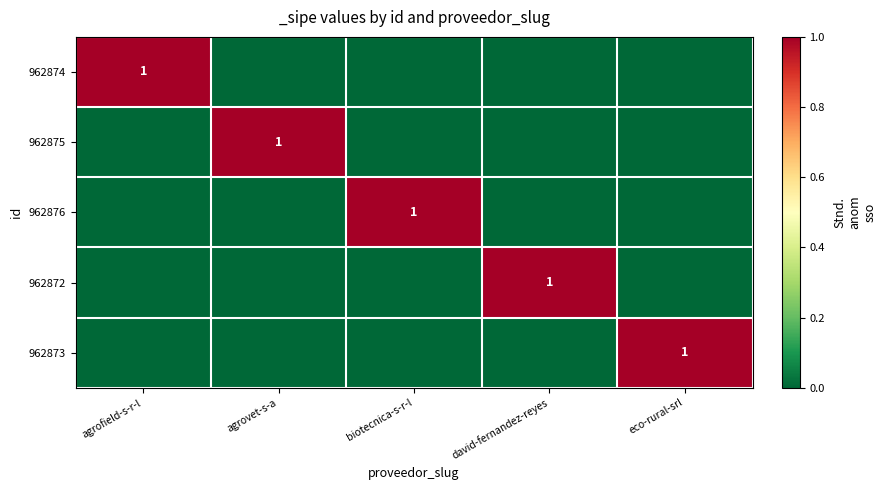

How many values in the 962873 series exceed 0?

1